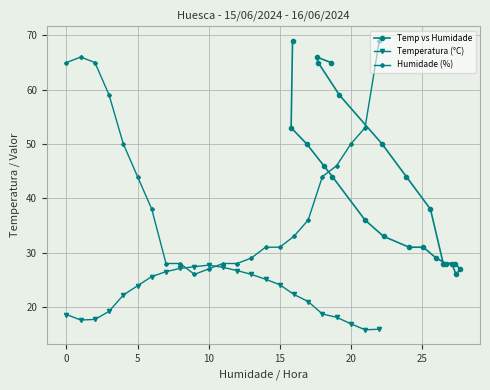

Which series ends up on top after the final intersection of Temp vs Humidade and Temperatura (°C)?

Temp vs Humidade